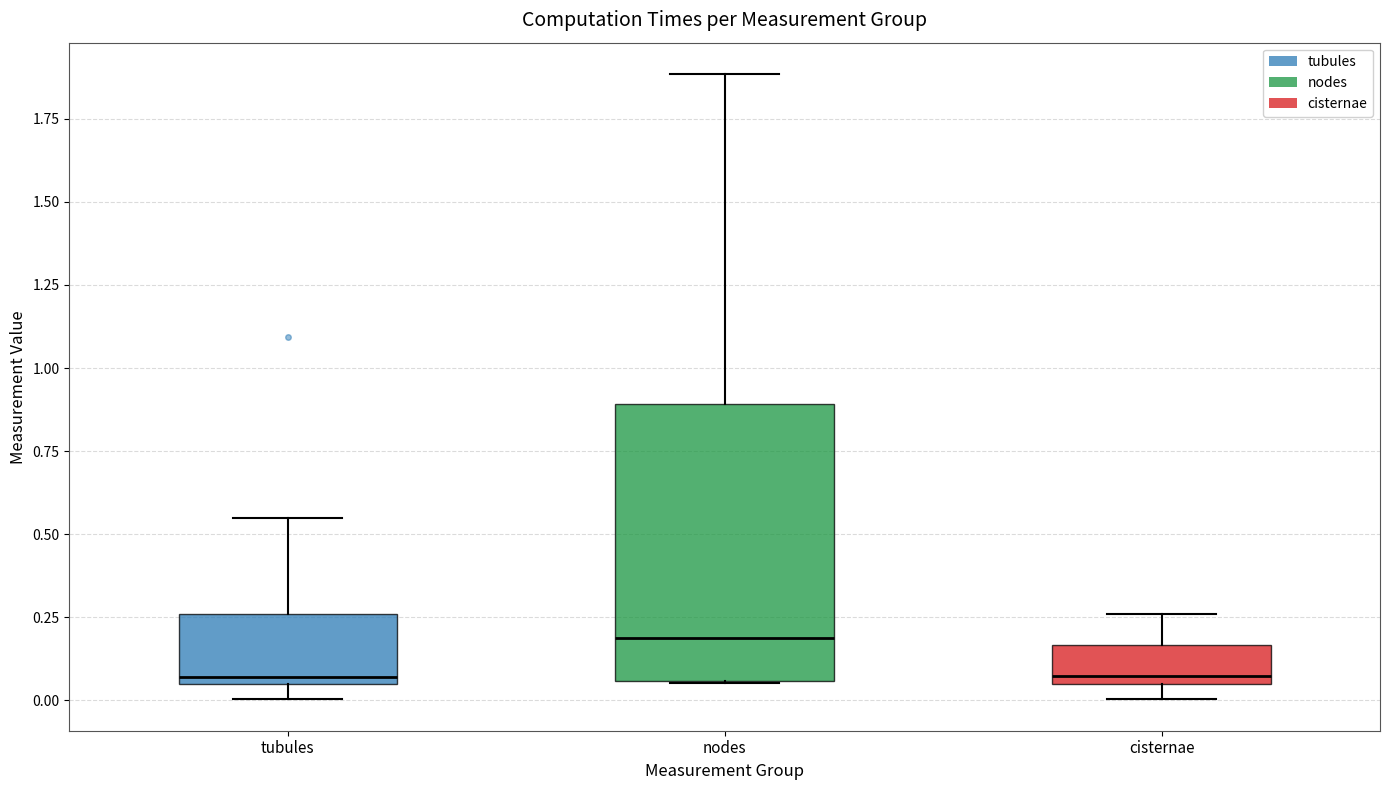

Where does the upper whisker of the box for tubules end on the y-axis? The values are not printed on the chart, so give them approximately, as read against the axis.

0.55